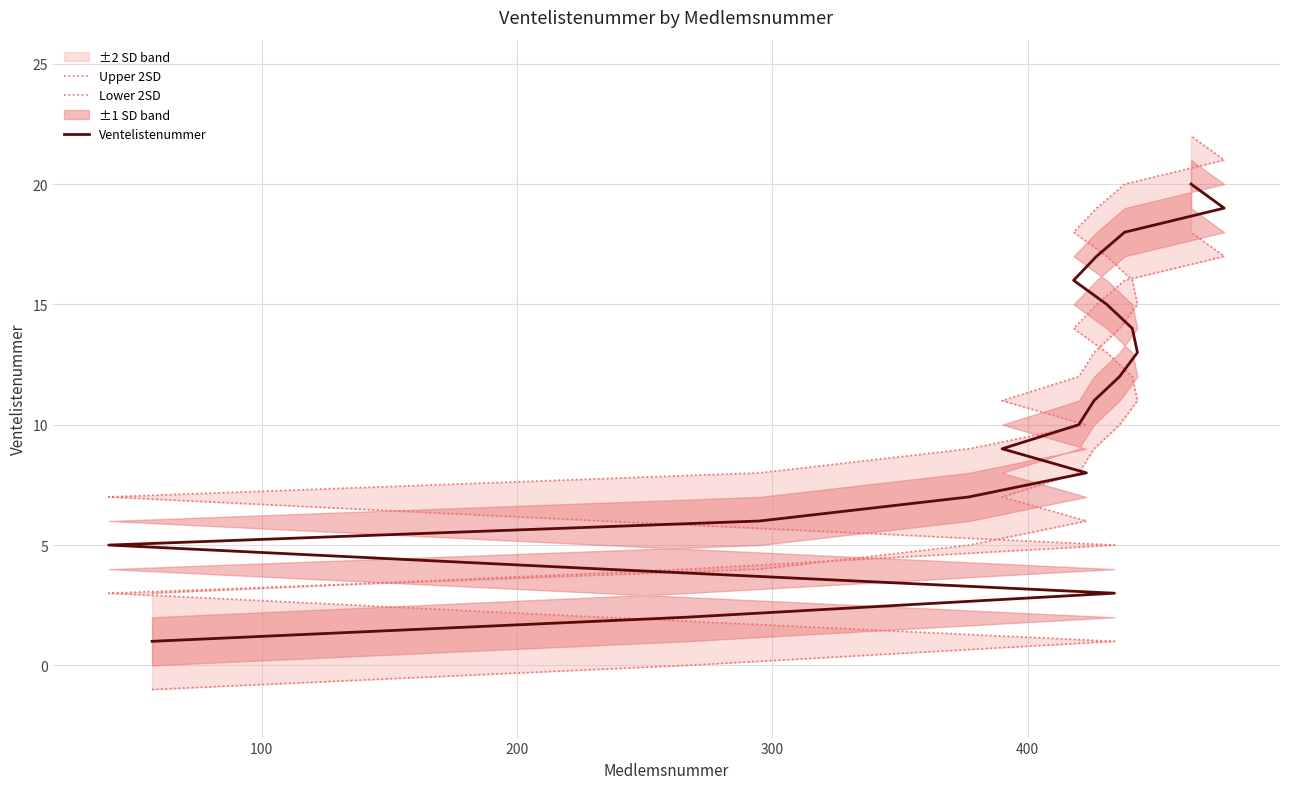

Rank the series by their maximum value, from lowest to highest.

Lower 2SD, Ventelistenummer, Upper 2SD